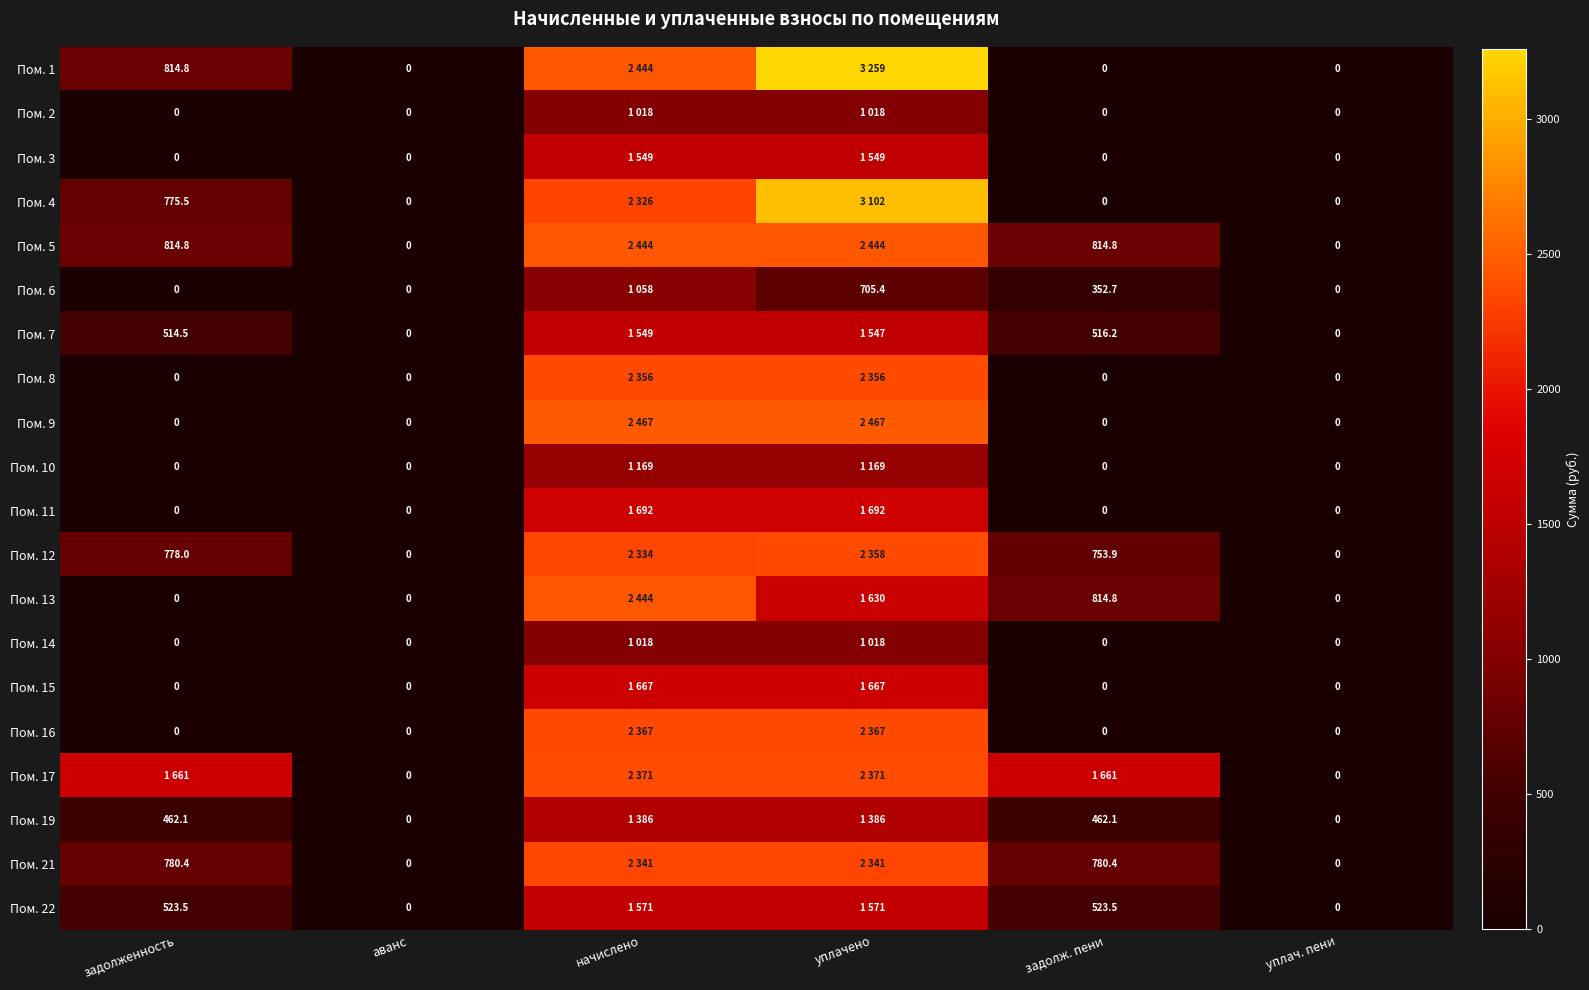

Where is Пом. 6 nearest to the value 529?

задолж. пени